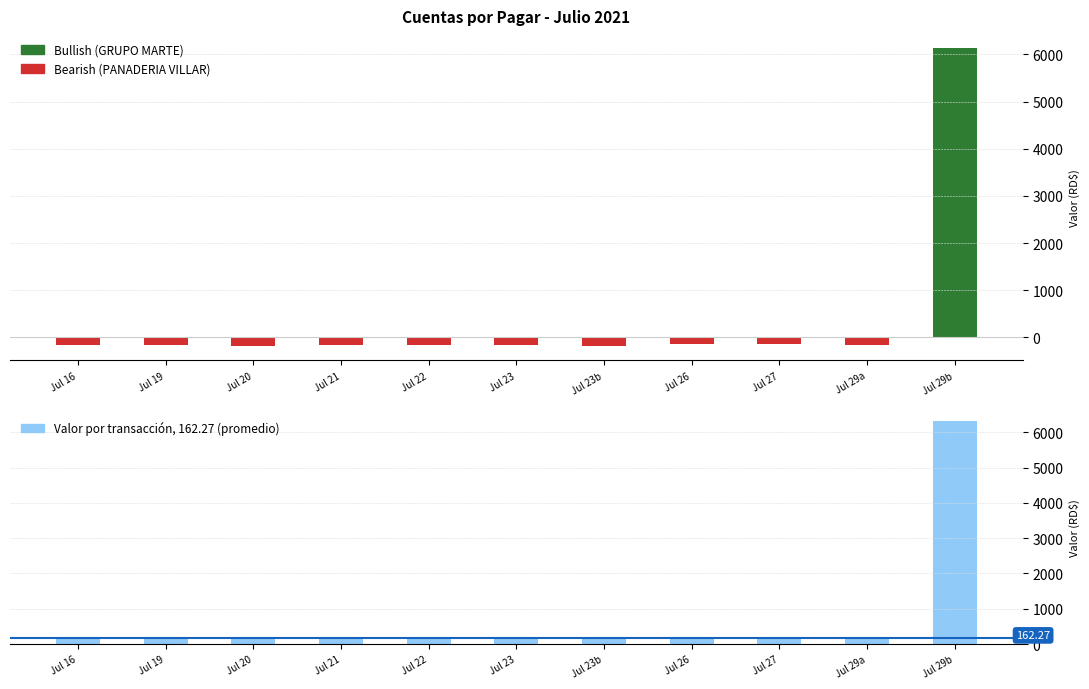

Rank the categories by value from highest to lowest.

Jul 29b, Jul 20, Jul 23b, Jul 23, Jul 29a, Jul 16, Jul 19, Jul 21, Jul 22, Jul 26, Jul 27